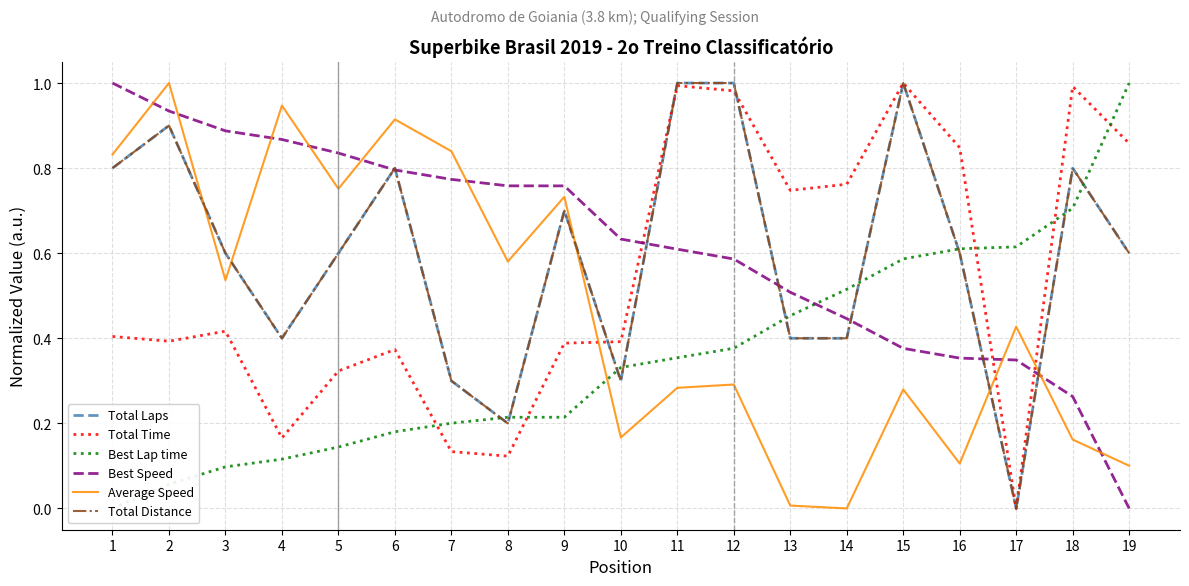

How many positive values does the Total Laps series have?

18